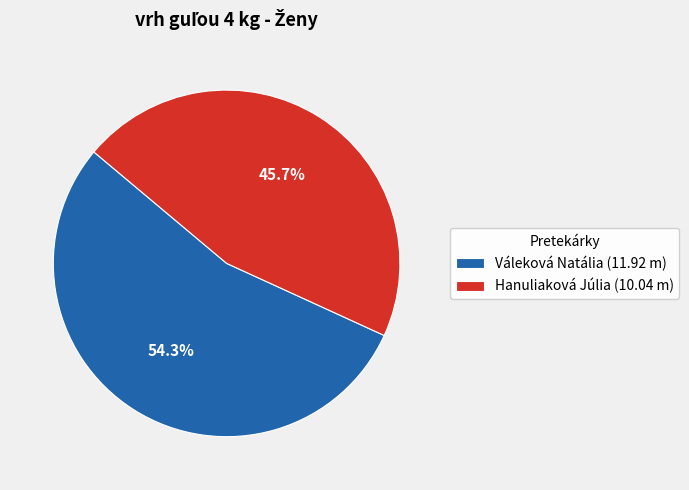

Which category has the biggest portion of the pie?

Váleková Natália